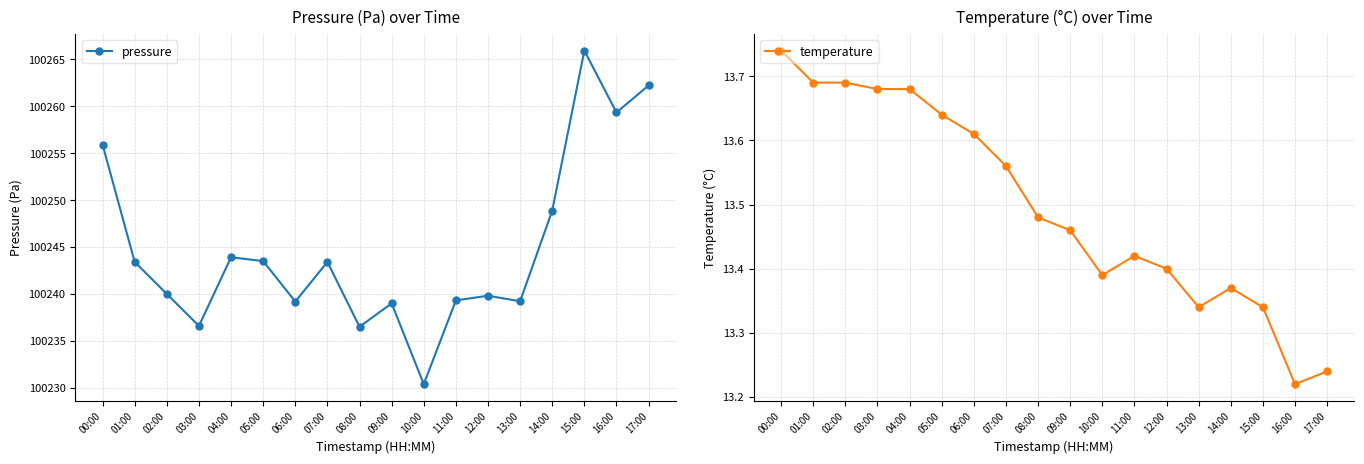

How many lines are shown in the chart?

2